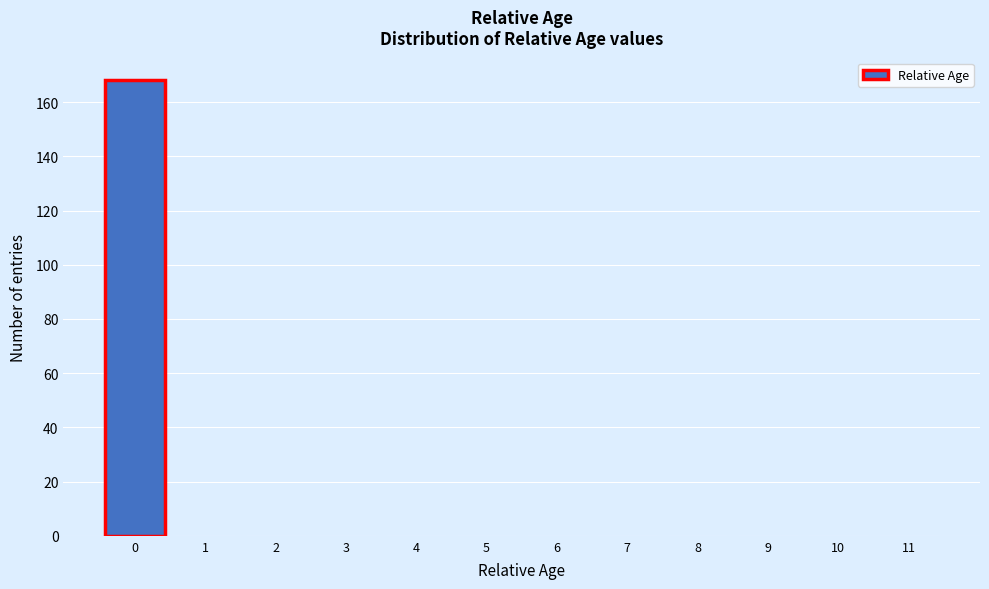

Reading right to left, extract all data points from this chart.

11=0	10=0	9=0	8=0	7=0	6=0	5=0	4=0	3=0	2=0	1=0	0=168